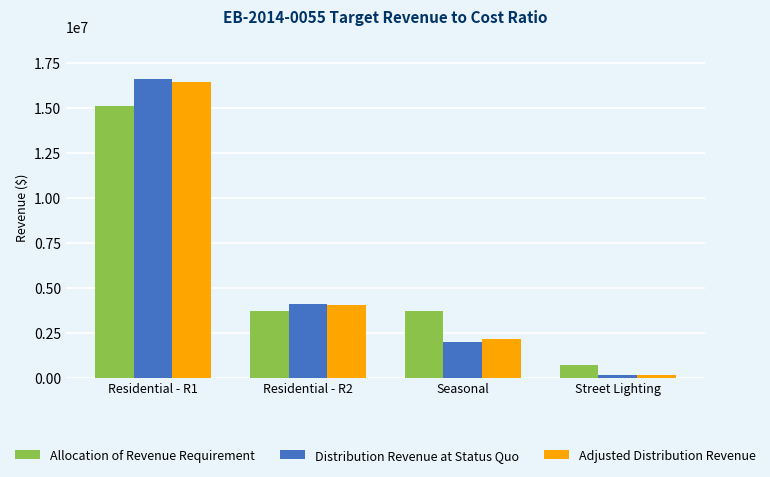

How many bars are there in each group?

3